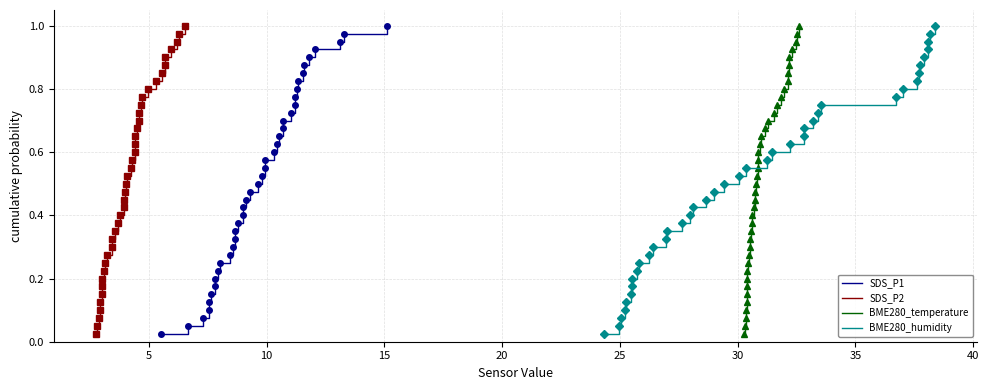

Is the value of SDS_P2 at 14 greater than the value of BME280_temperature at 31?

No